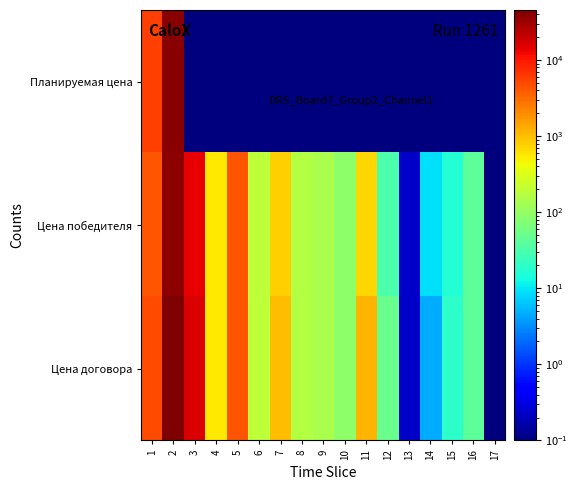

Which series has the largest total across all categories?

Цена договора